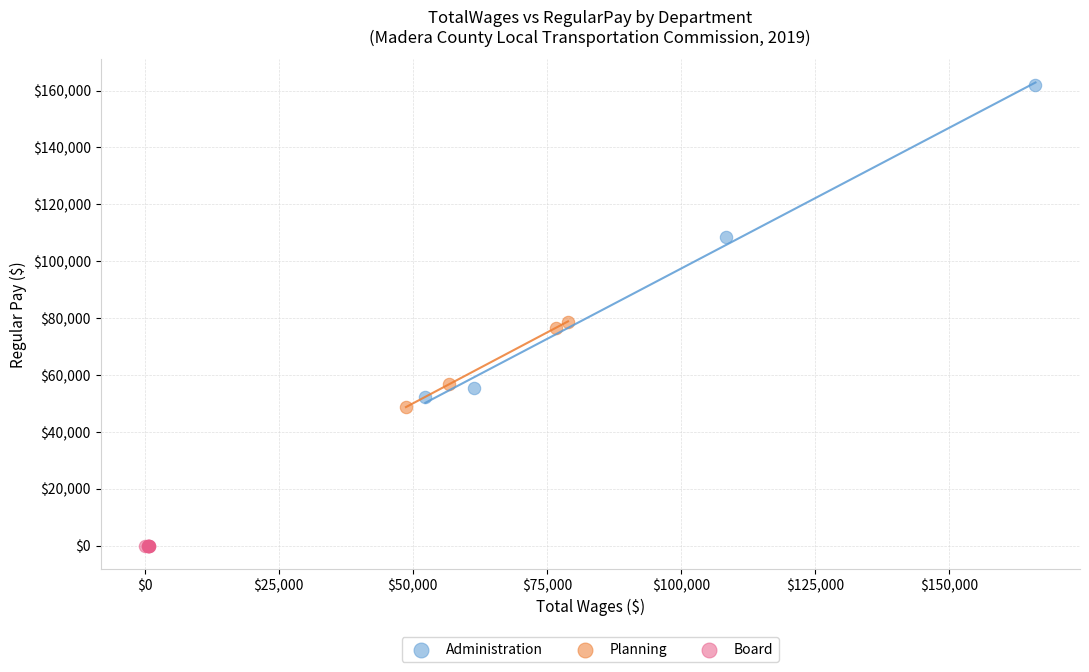

Which series reaches the maximum Y coordinate?

Administration